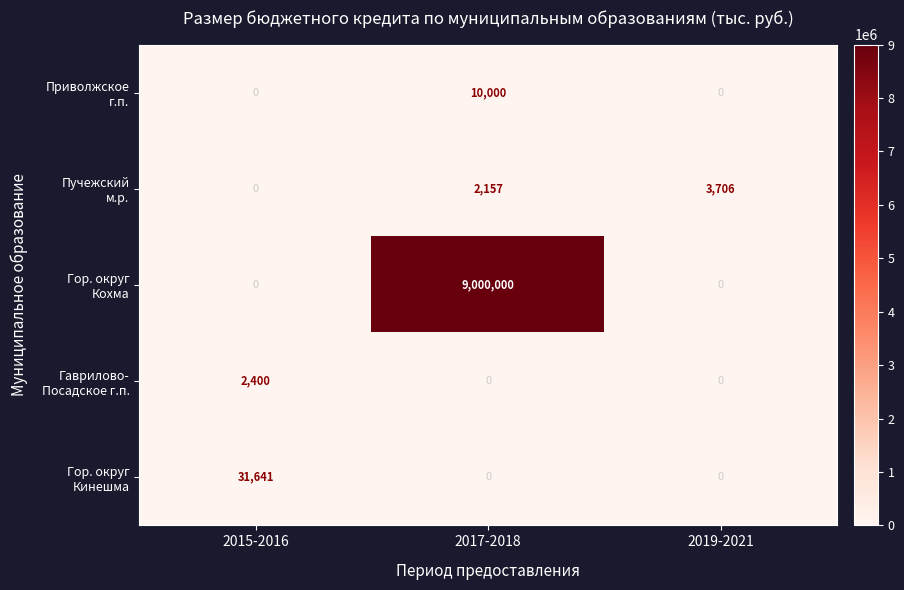

What is the total value across all series at 2015-2016?

34041